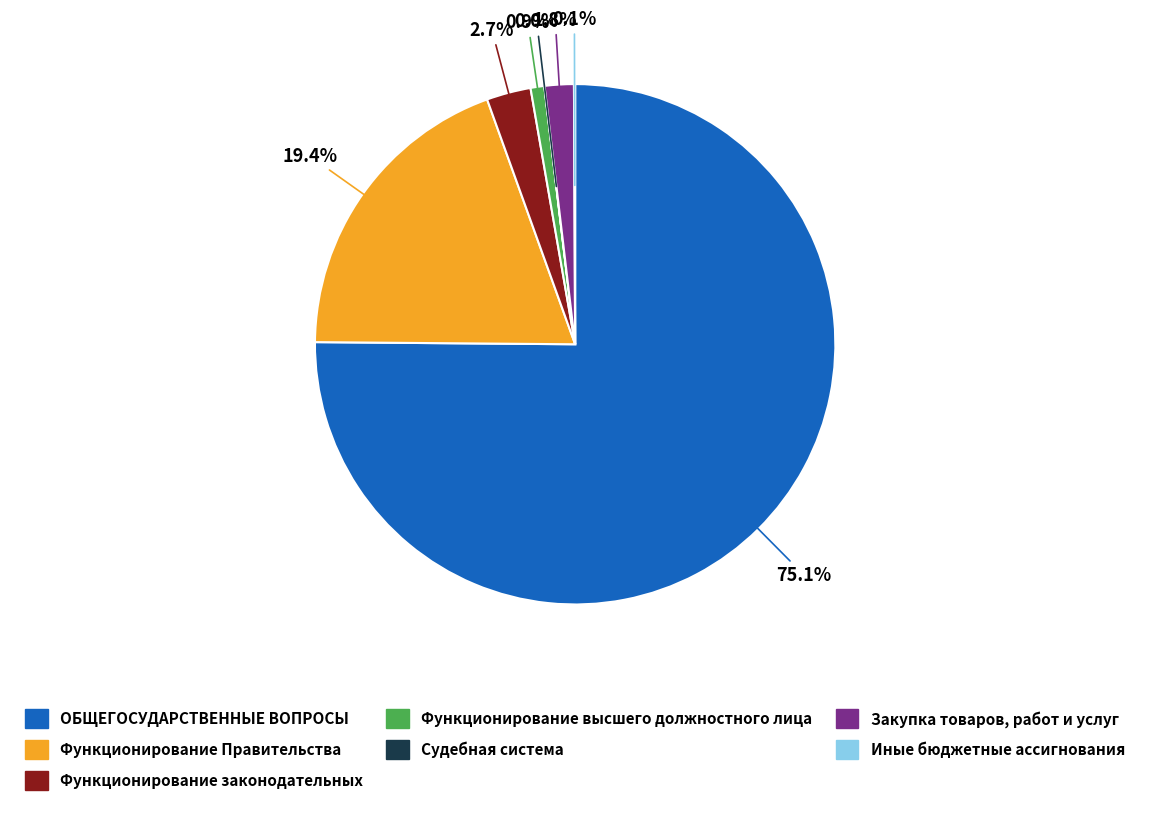

Which category has the biggest portion of the pie?

ОБЩЕГОСУДАРСТВЕННЫЕ ВОПРОСЫ